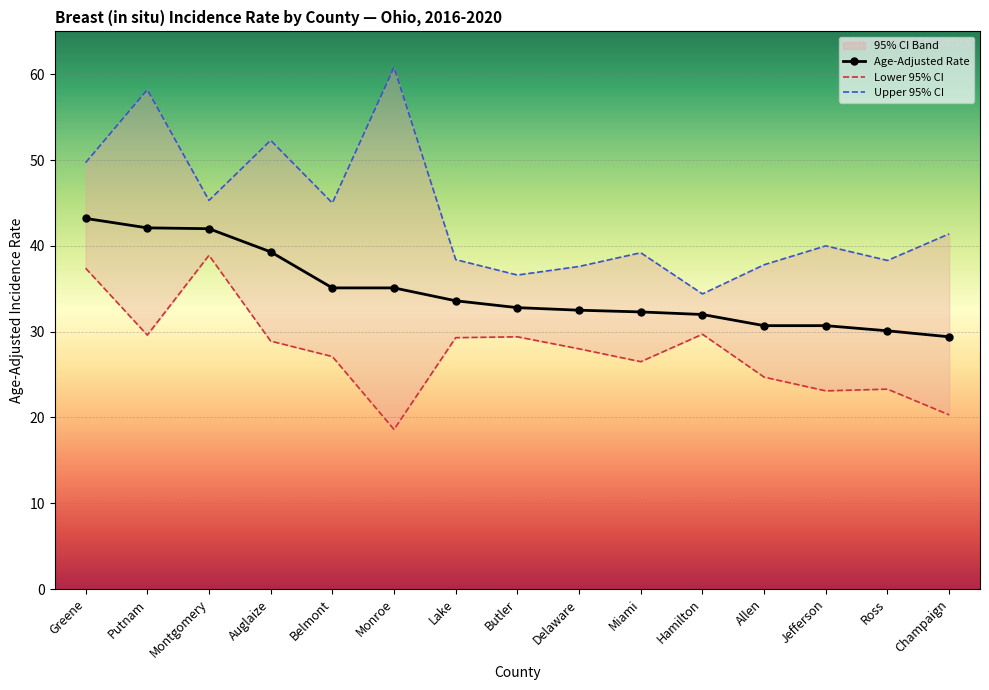

What is the lowest value of the Lower 95% CI series?

18.6